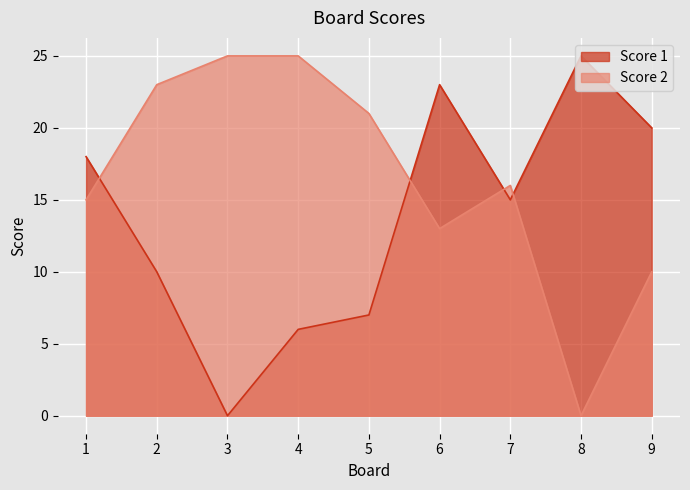

At how many categories does at least one series exceed 6?

9